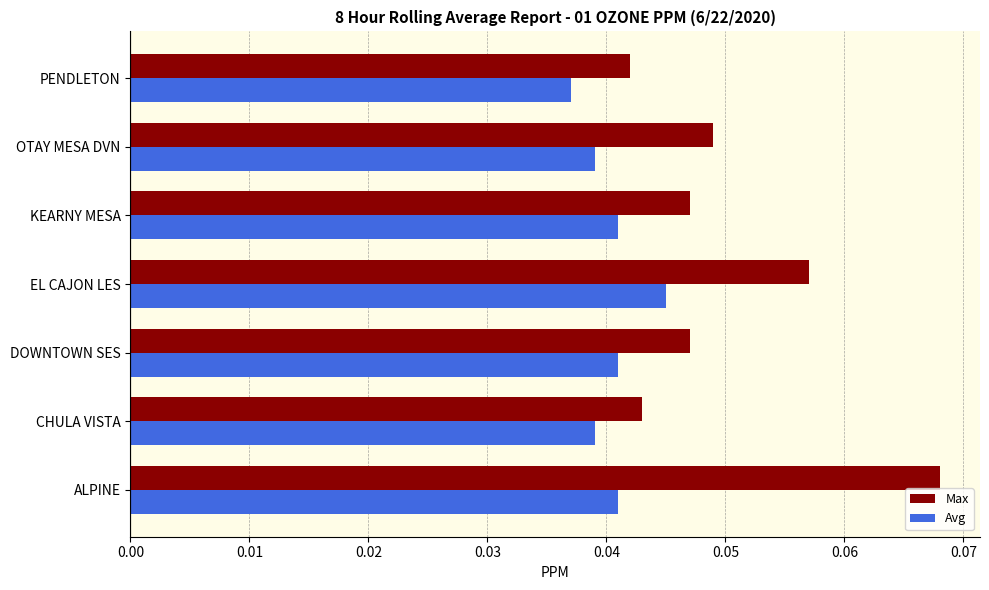

The Max series shows 0.1 at DOWNTOWN SES. True or false?

False